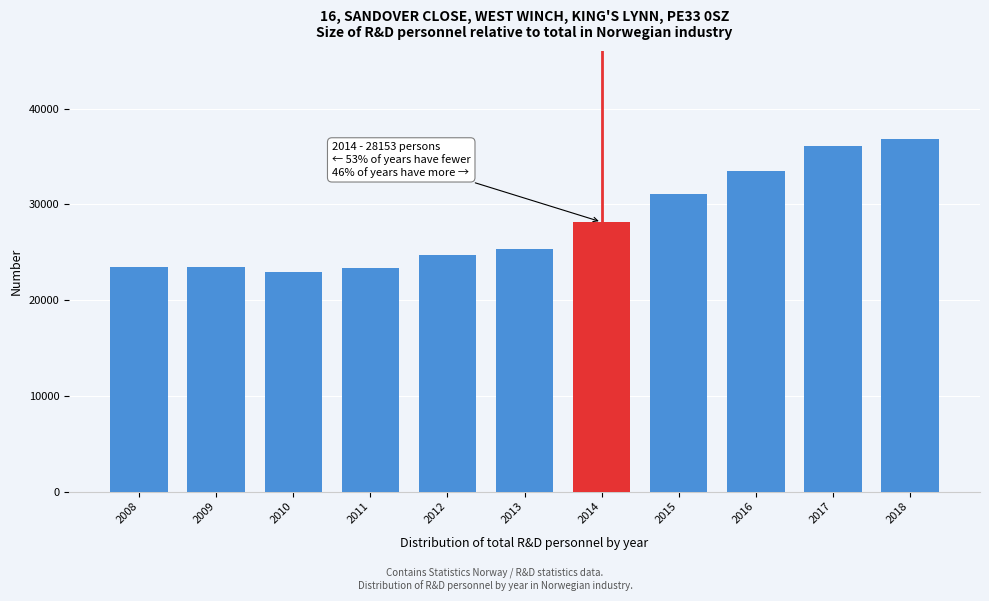

What is the change in value from 2009 to 2012?

+1262.0